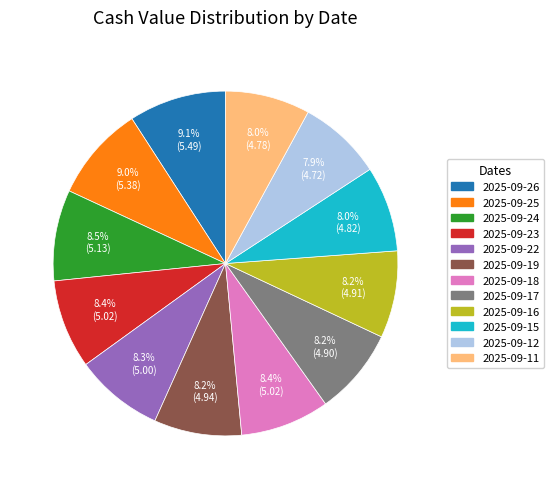

How many slices are in this pie chart?

12